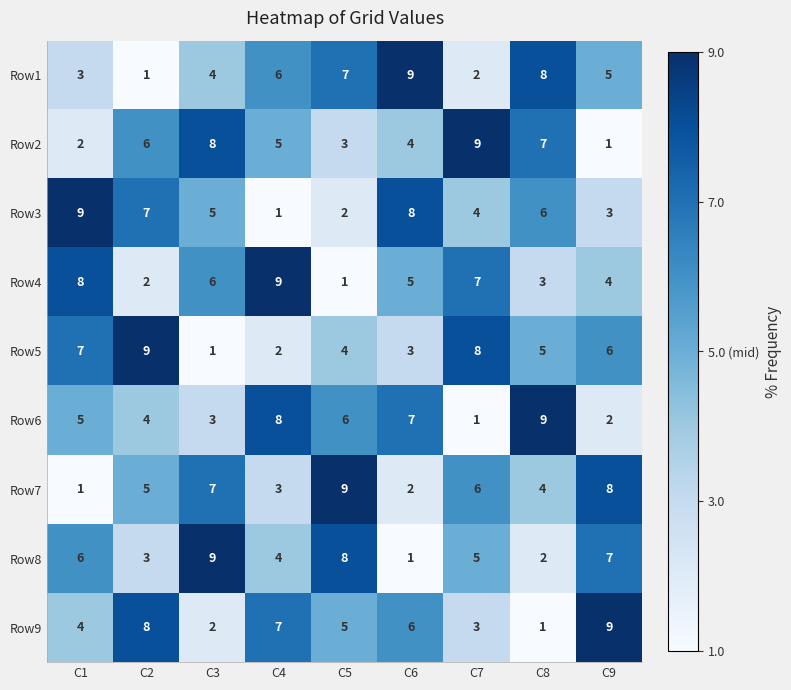

Where is Row7 nearest to the value 5?

C2